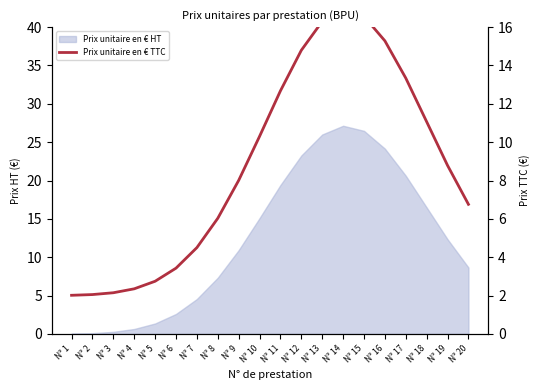

Which label corresponds to the smallest value in the chart?

N° 1